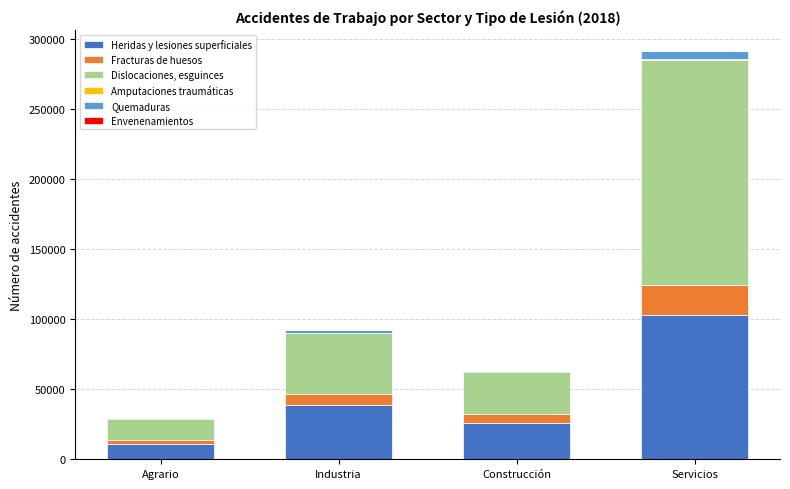

At which category is the sum across all series the highest?

Servicios